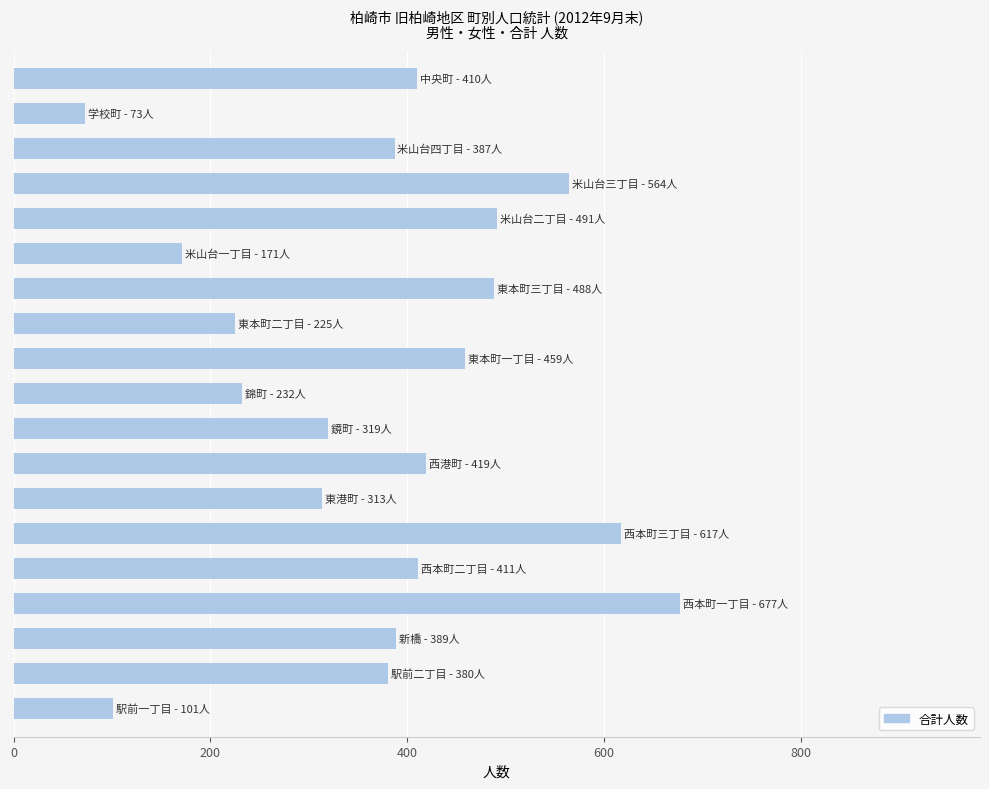

What is the difference between the second highest and second lowest values?

516